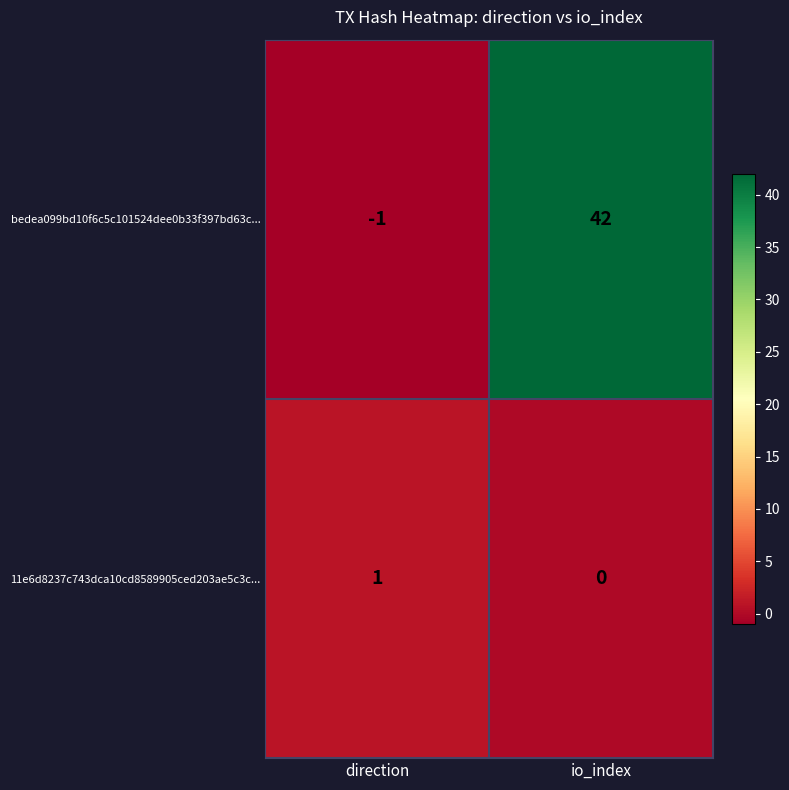

List the series in order of their peak value, highest first.

bedea099bd10f6c5c101524dee0b33f397bd63c..., 11e6d8237c743dca10cd8589905ced203ae5c3c...